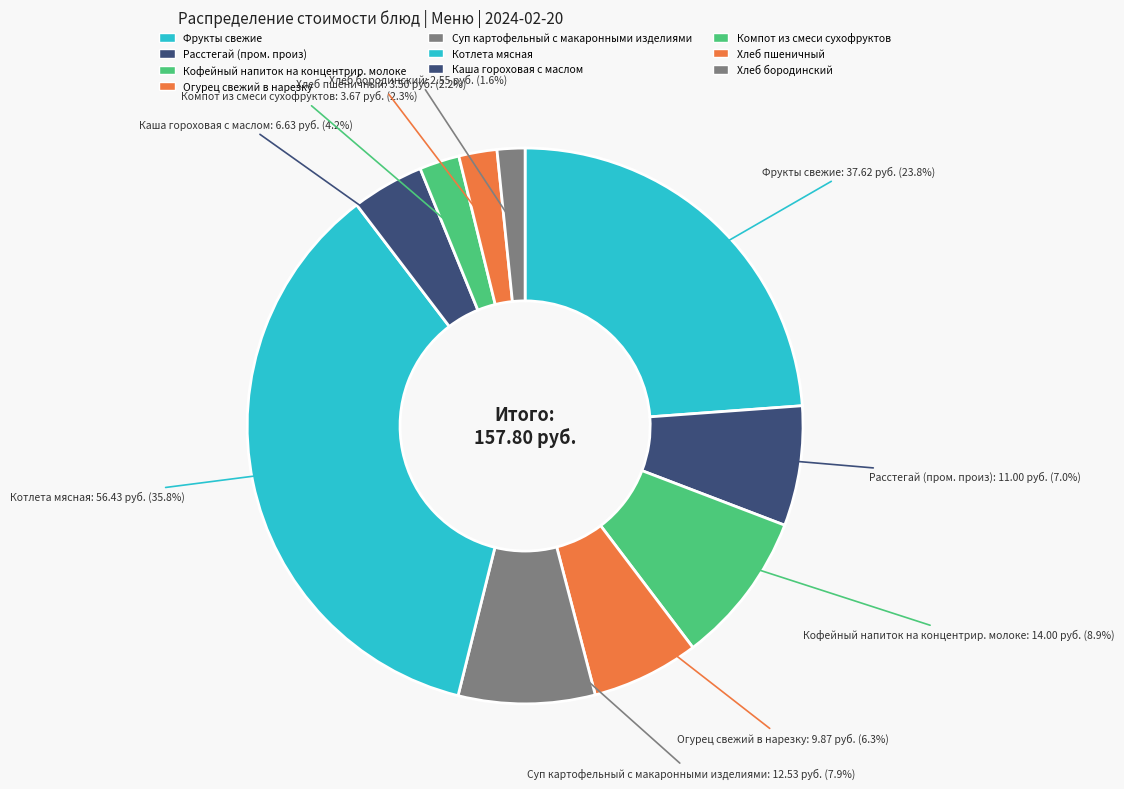

How many segments does this pie chart have?

10